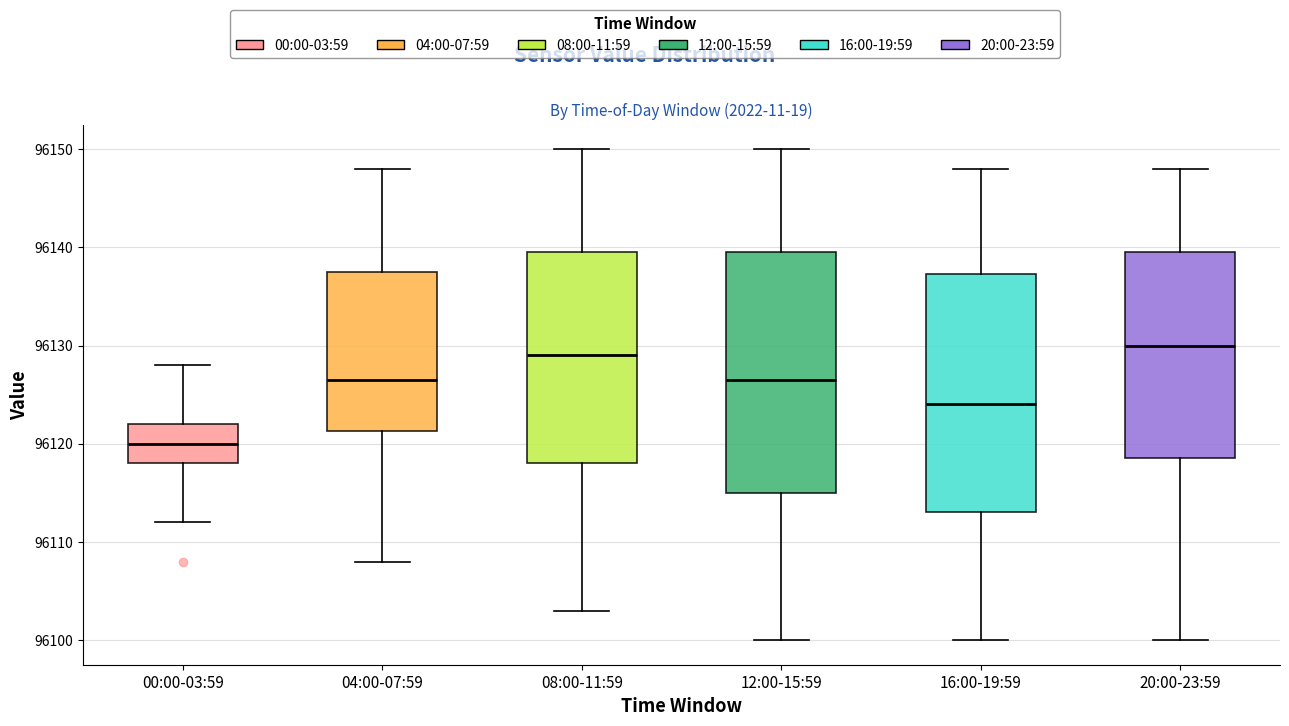

Reading left to right, read every box against the y-axis: the position of its median line, the range the box covers, and the ends of its whiskers. The values are not printed on the chart, so give them approximately, as read against the axis.

00:00-03:59: median 96120, box 96118 to 96122, whiskers 96112 to 96128
04:00-07:59: median 96127, box 96121 to 96138, whiskers 96108 to 96148
08:00-11:59: median 96129, box 96118 to 96140, whiskers 96103 to 96150
12:00-15:59: median 96127, box 96115 to 96140, whiskers 96100 to 96150
16:00-19:59: median 96124, box 96113 to 96137, whiskers 96100 to 96148
20:00-23:59: median 96130, box 96119 to 96140, whiskers 96100 to 96148